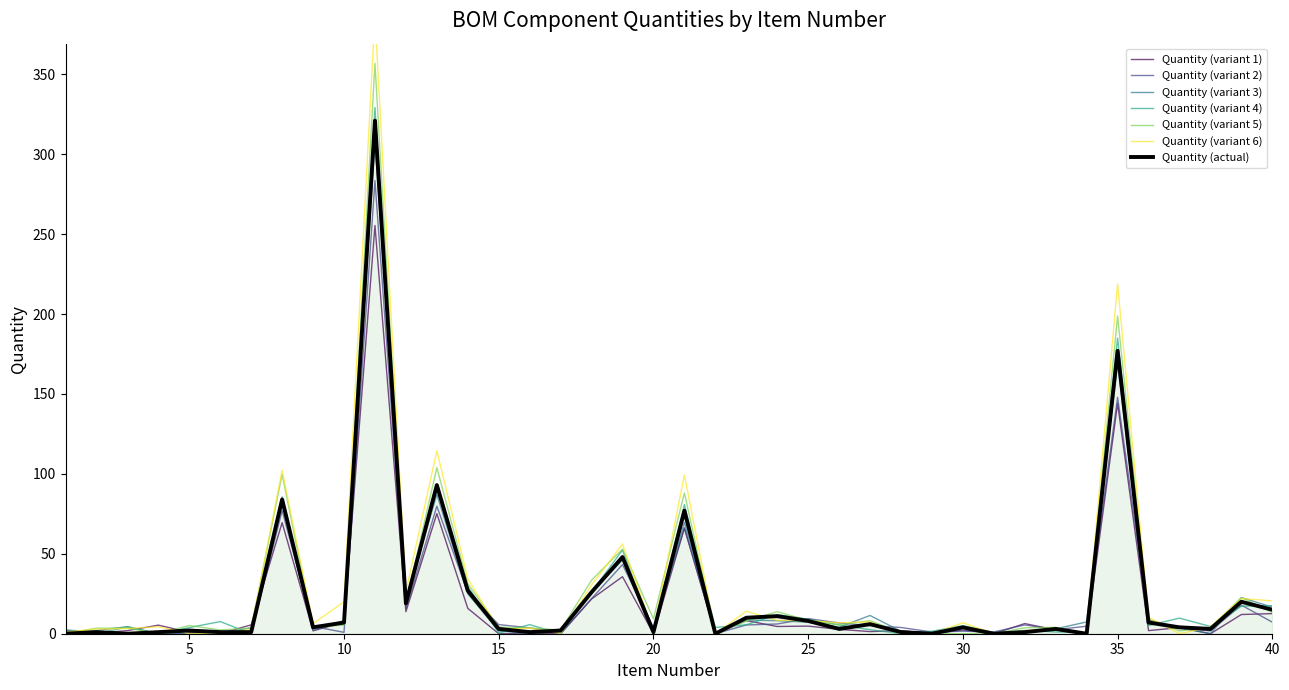

Count the number of categories in the chart.

40